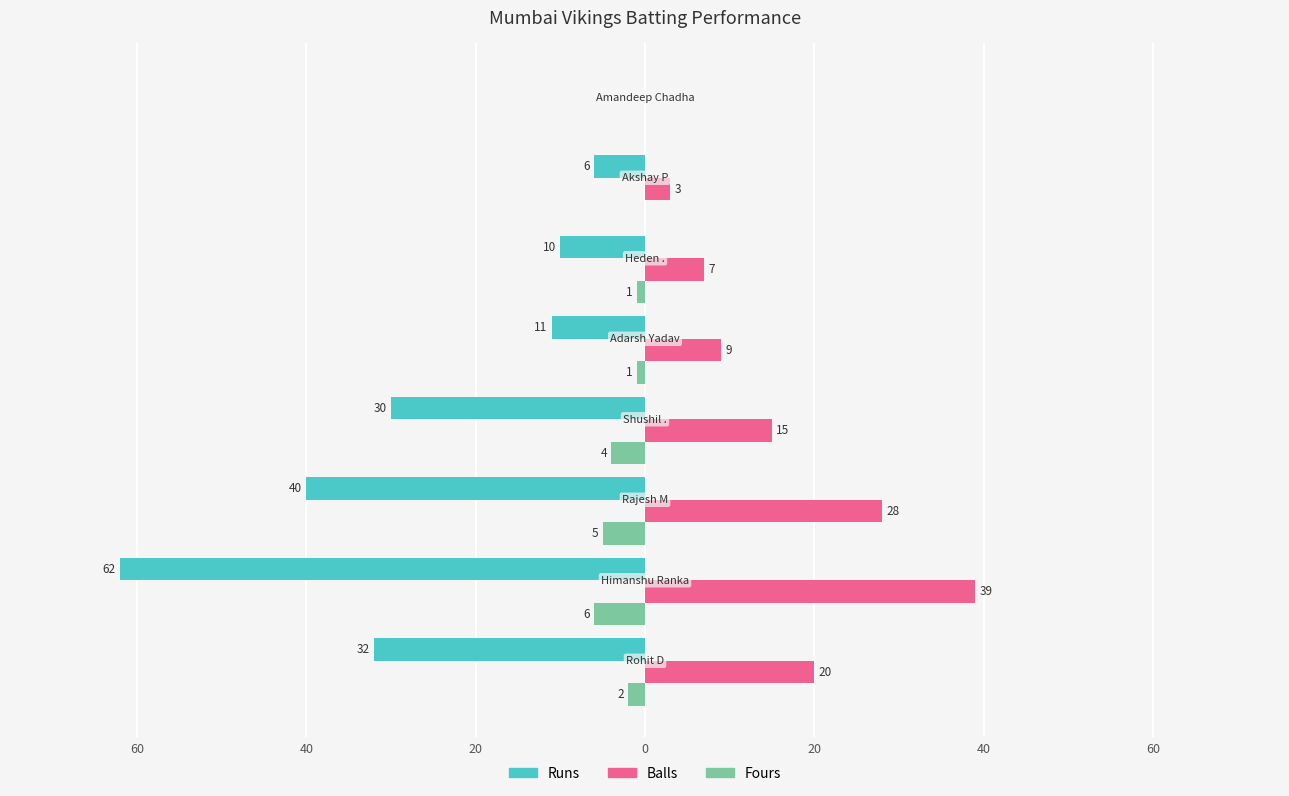

What are all the series names shown in the legend?

Runs, Balls, Fours